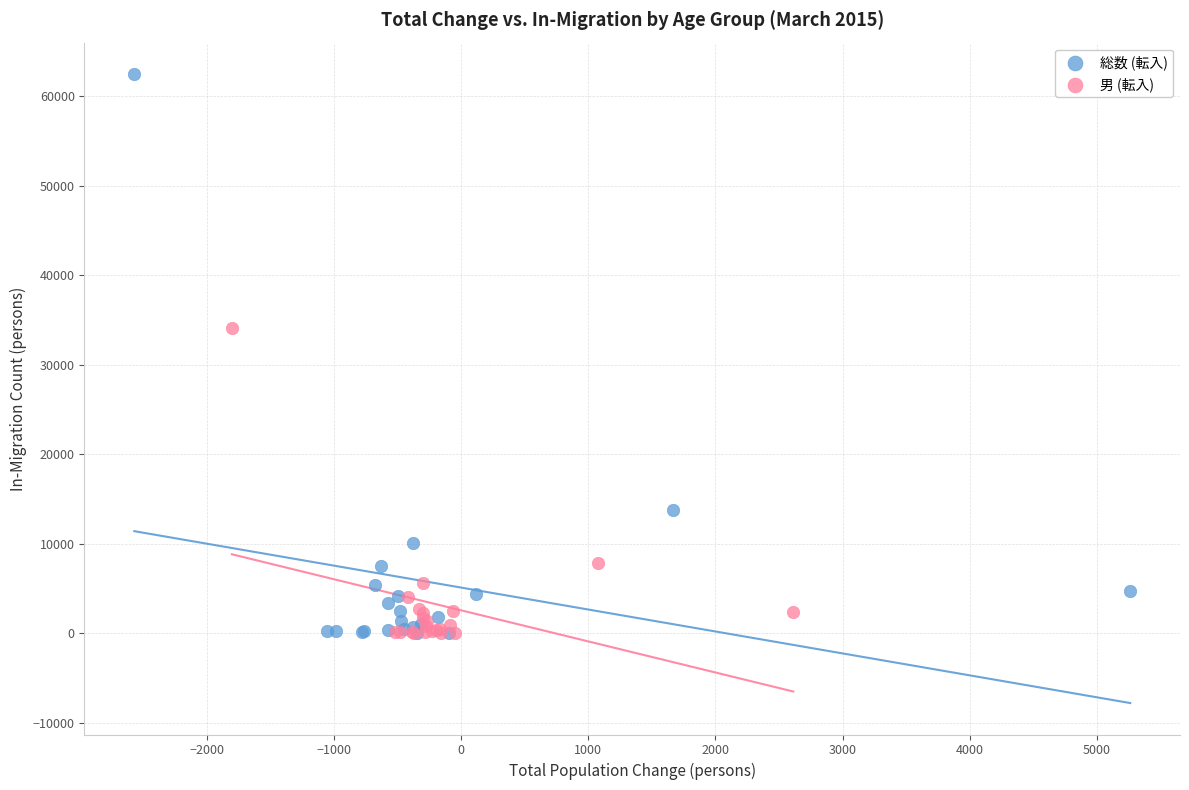

Which series has the largest Y range (max minus min)?

総数 (転入)